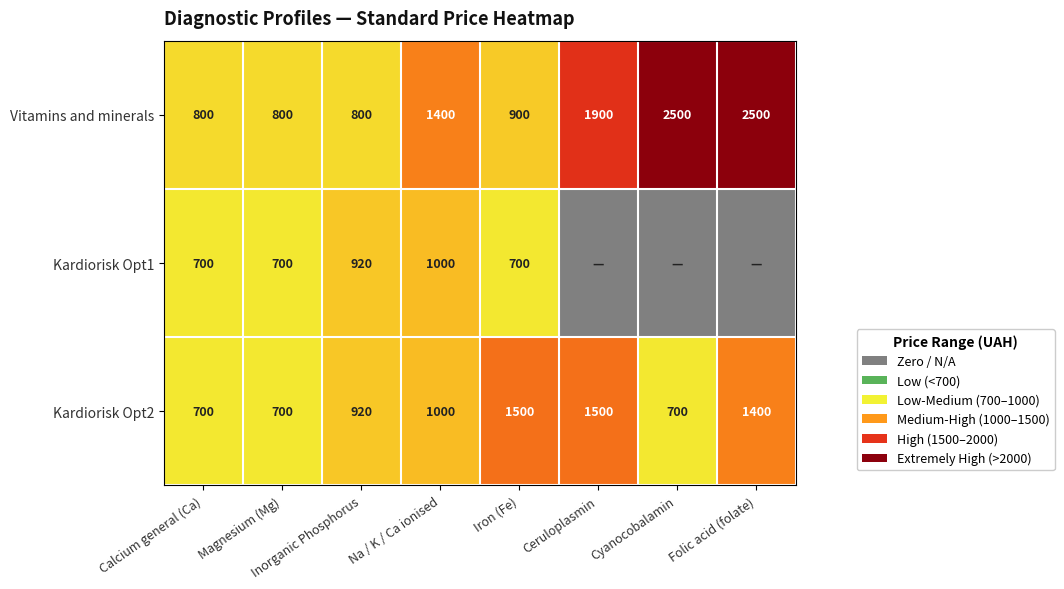

How many Kardiorisk Opt2 values are between 700 and 1500?

8